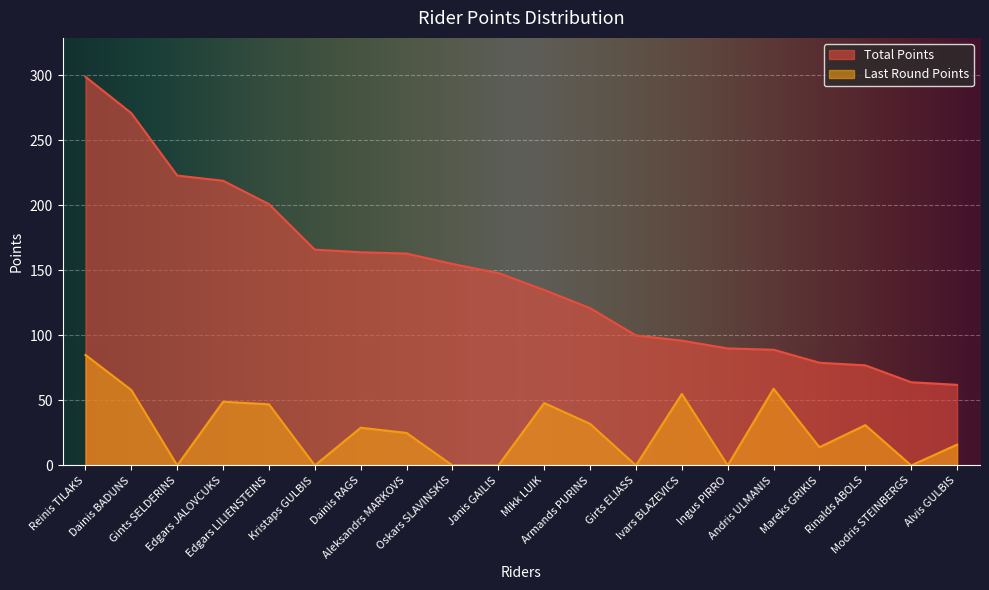

True or false: Last Round Points and Total Points cross at least once.

False